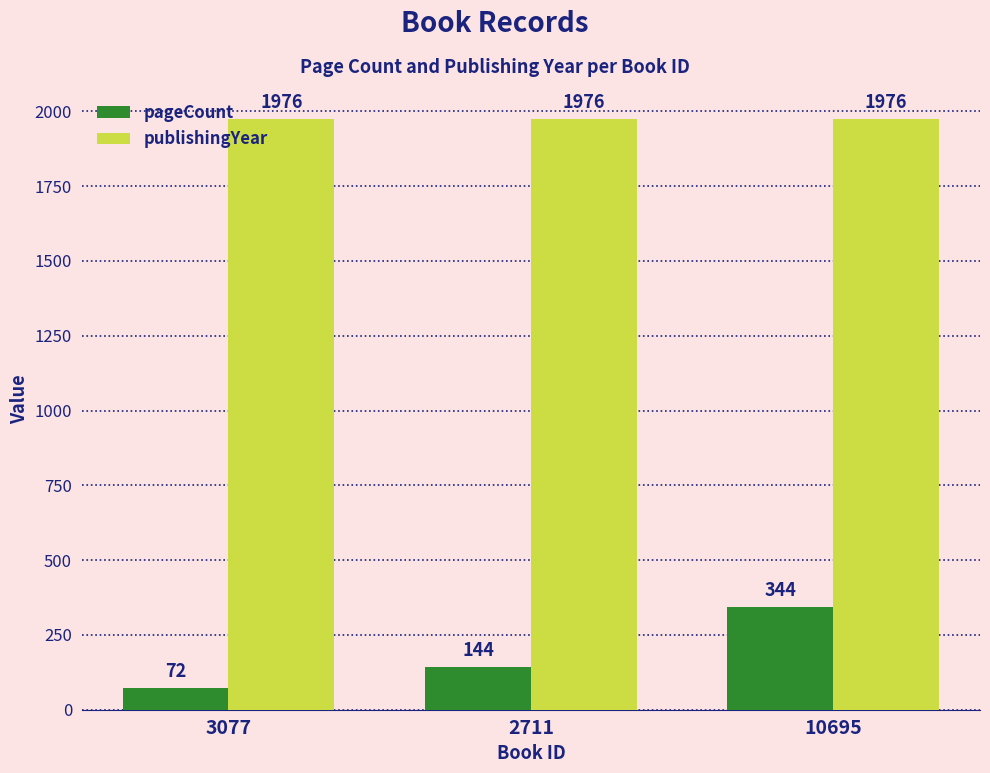

Reading left to right, transcribe all the data shown in this chart.

pageCount: 72	144	344
publishingYear: 1976	1976	1976